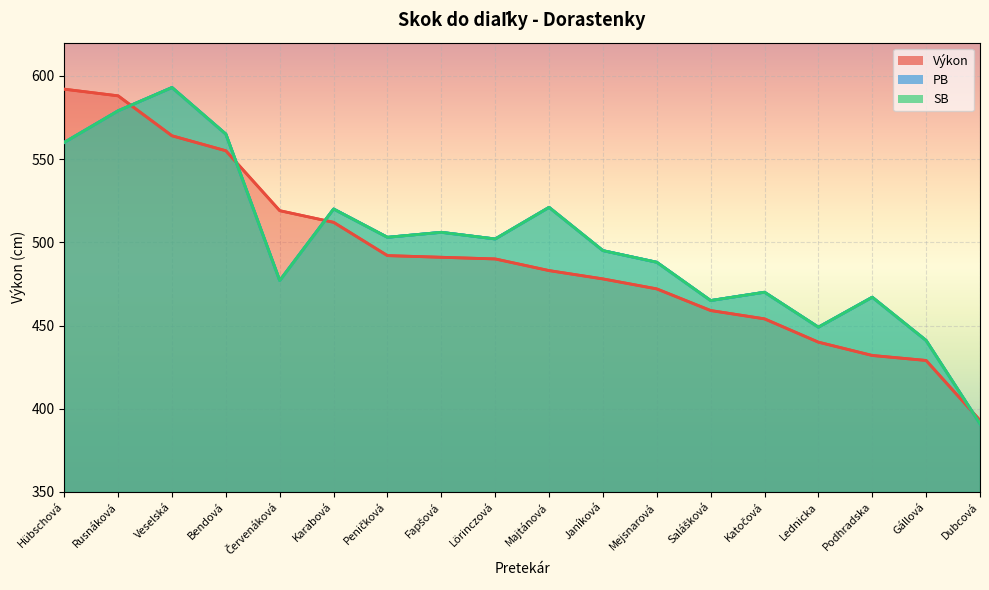

Rank the series by their maximum value, from highest to lowest.

PB, SB, Výkon